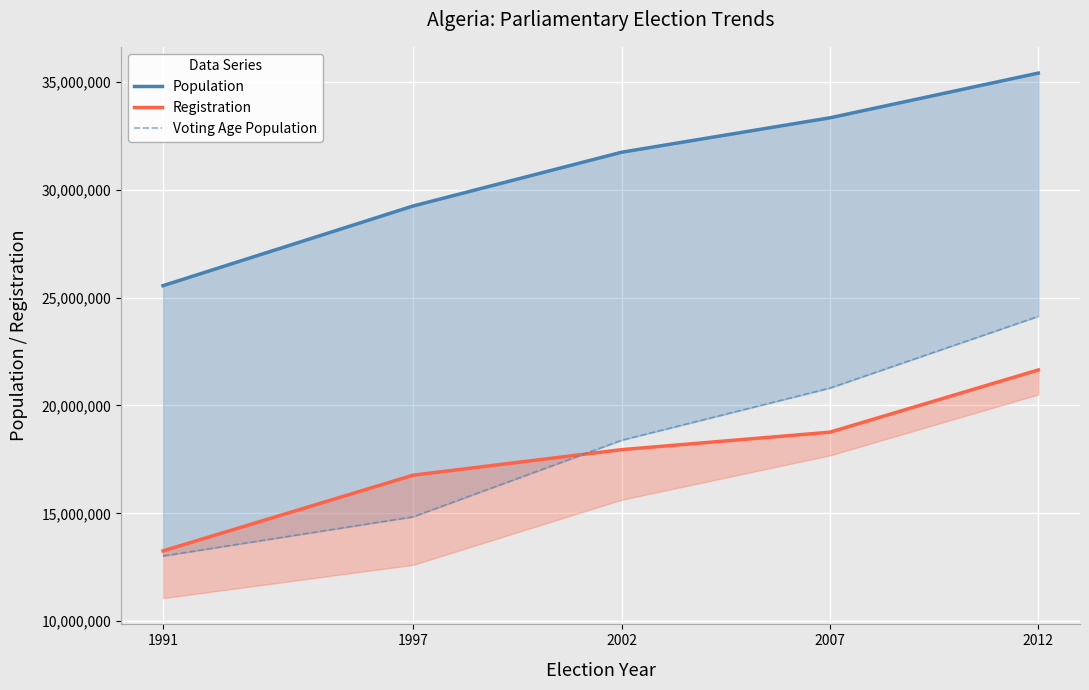

Which category has the highest value across all series?

2012